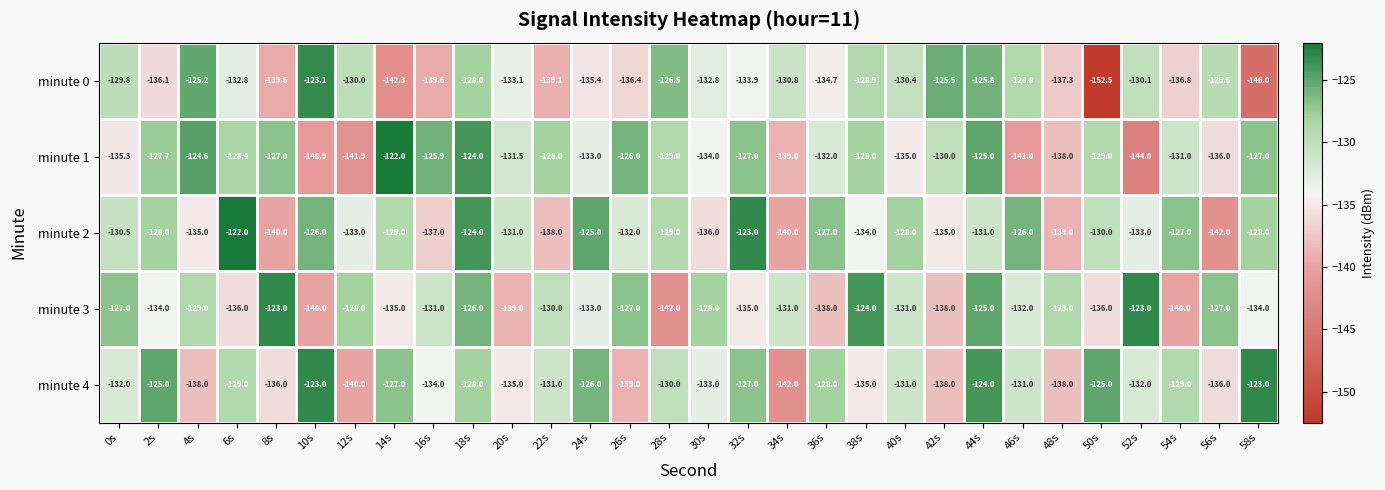

Is the value of minute 2 at 8s greater than the value of minute 3 at 44s?

No